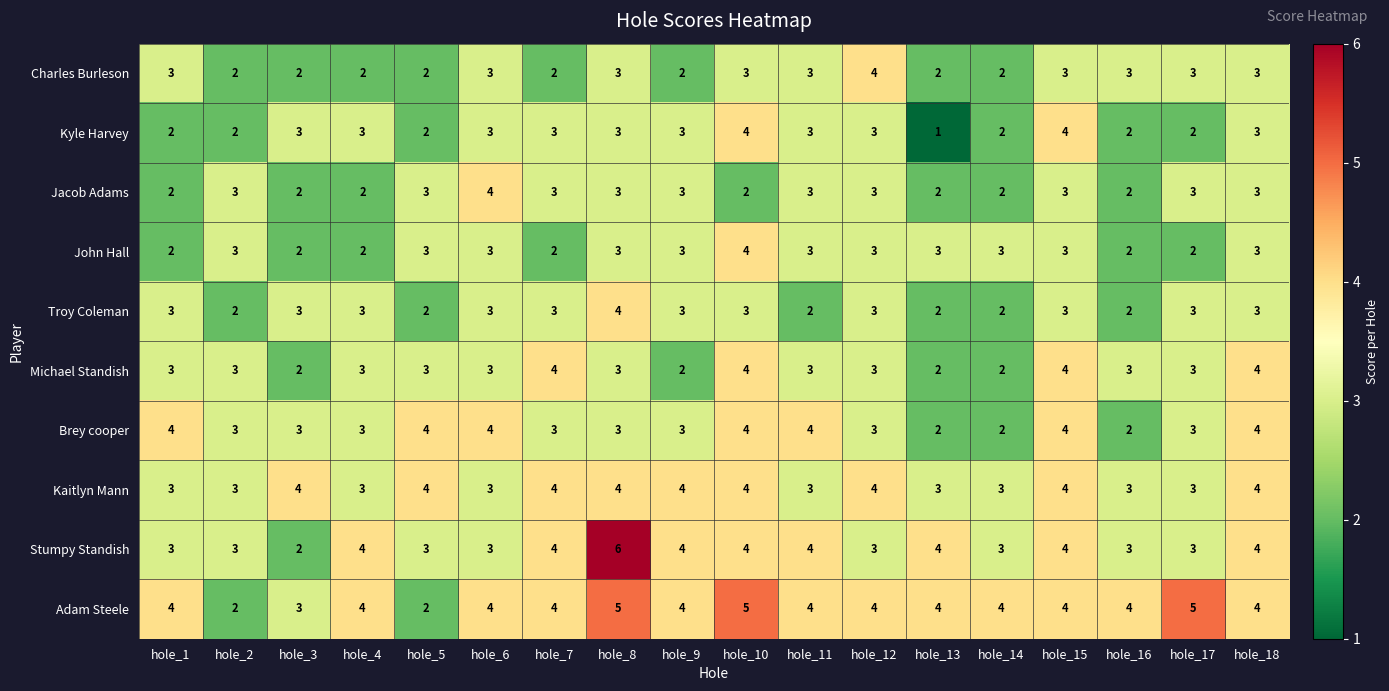

The value of Stumpy Standish at hole_5 is 4. True or false?

False